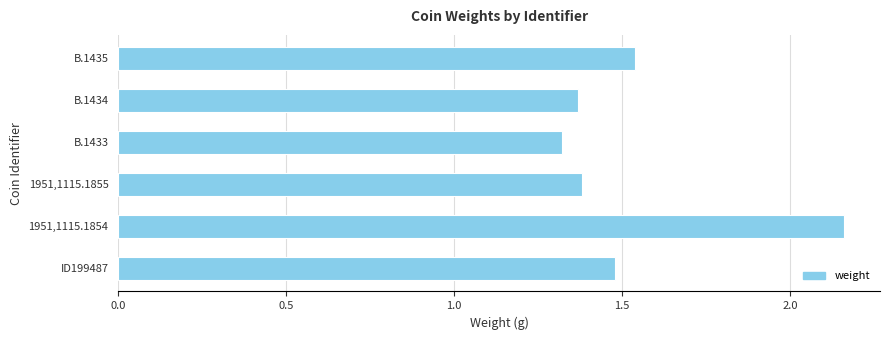

Are the bars horizontal?

Yes